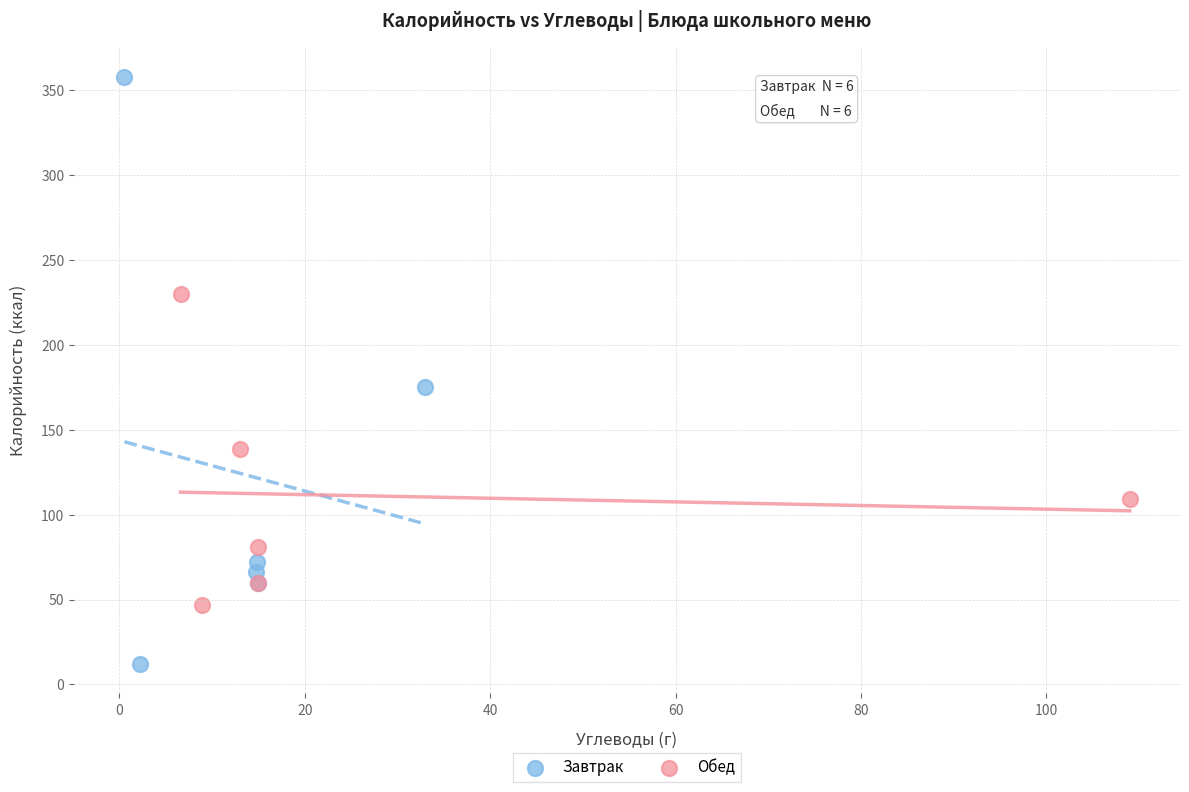

Which series has the largest Y range (max minus min)?

Завтрак